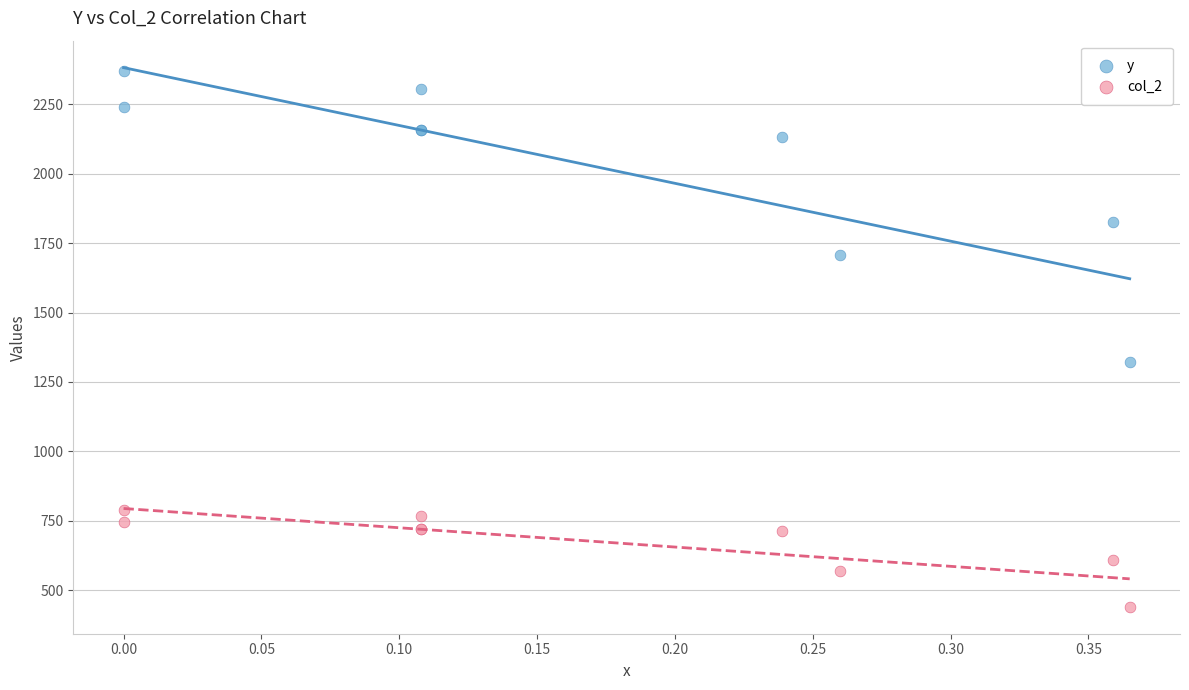

Which series reaches the minimum Y coordinate?

col_2